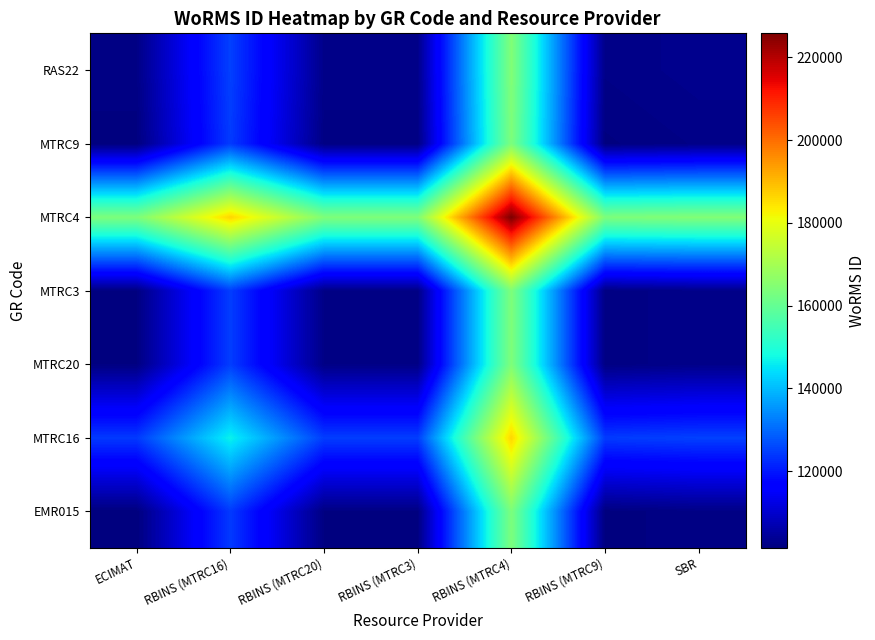

Reading left to right, extract all data points from this chart.

EMR015: ECIMAT=101489.0	RBINS (MTRC16)=124128.5	RBINS (MTRC20)=101961.0	RBINS (MTRC3)=101960.5	RBINS (MTRC4)=163651.5	RBINS (MTRC9)=101676.5	SBR=102354.5
MTRC16: ECIMAT=124128.5	RBINS (MTRC16)=146768.0	RBINS (MTRC20)=124600.5	RBINS (MTRC3)=124600.0	RBINS (MTRC4)=186291.0	RBINS (MTRC9)=124316.0	SBR=124994.0
MTRC20: ECIMAT=101961.0	RBINS (MTRC16)=124600.5	RBINS (MTRC20)=102433.0	RBINS (MTRC3)=102432.5	RBINS (MTRC4)=164123.5	RBINS (MTRC9)=102148.5	SBR=102826.5
MTRC3: ECIMAT=101960.5	RBINS (MTRC16)=124600.0	RBINS (MTRC20)=102432.5	RBINS (MTRC3)=102432.0	RBINS (MTRC4)=164123.0	RBINS (MTRC9)=102148.0	SBR=102826.0
MTRC4: ECIMAT=163651.5	RBINS (MTRC16)=186291.0	RBINS (MTRC20)=164123.5	RBINS (MTRC3)=164123.0	RBINS (MTRC4)=225814.0	RBINS (MTRC9)=163839.0	SBR=164517.0
MTRC9: ECIMAT=101676.5	RBINS (MTRC16)=124316.0	RBINS (MTRC20)=102148.5	RBINS (MTRC3)=102148.0	RBINS (MTRC4)=163839.0	RBINS (MTRC9)=101864.0	SBR=102542.0
RAS22: ECIMAT=102354.5	RBINS (MTRC16)=124994.0	RBINS (MTRC20)=102826.5	RBINS (MTRC3)=102826.0	RBINS (MTRC4)=164517.0	RBINS (MTRC9)=102542.0	SBR=103220.0